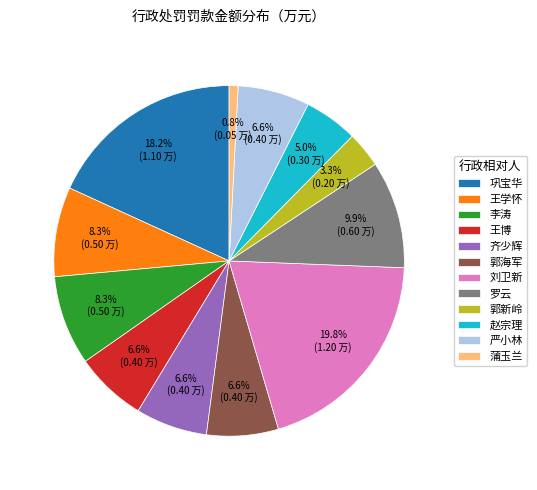

Does any single category account for the majority?

No